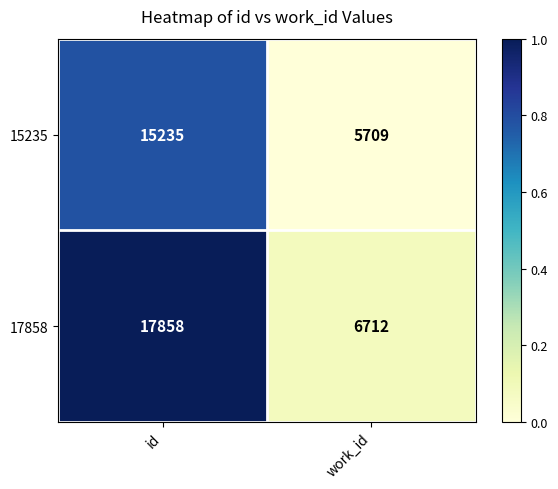

Reading left to right, transcribe all the data shown in this chart.

15235: id=15235	work_id=5709
17858: id=17858	work_id=6712